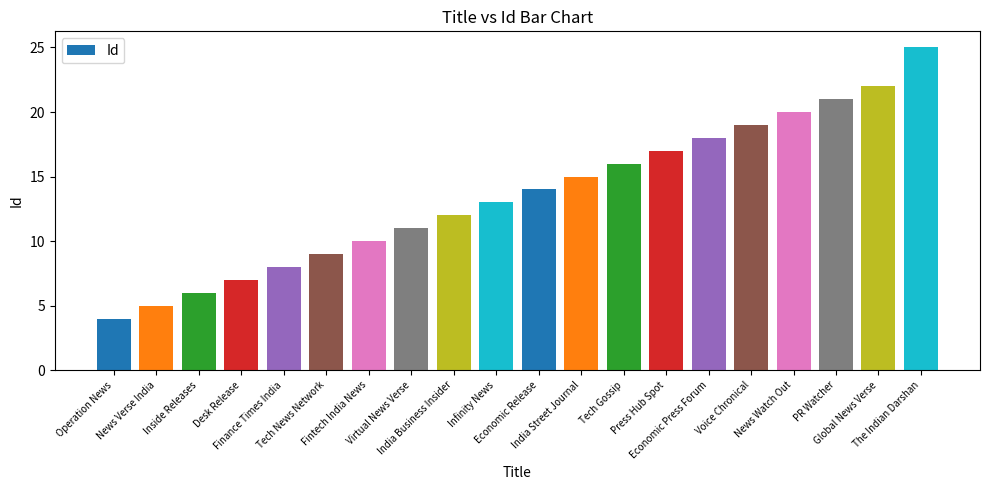

What position from the left is News Watch Out?

17